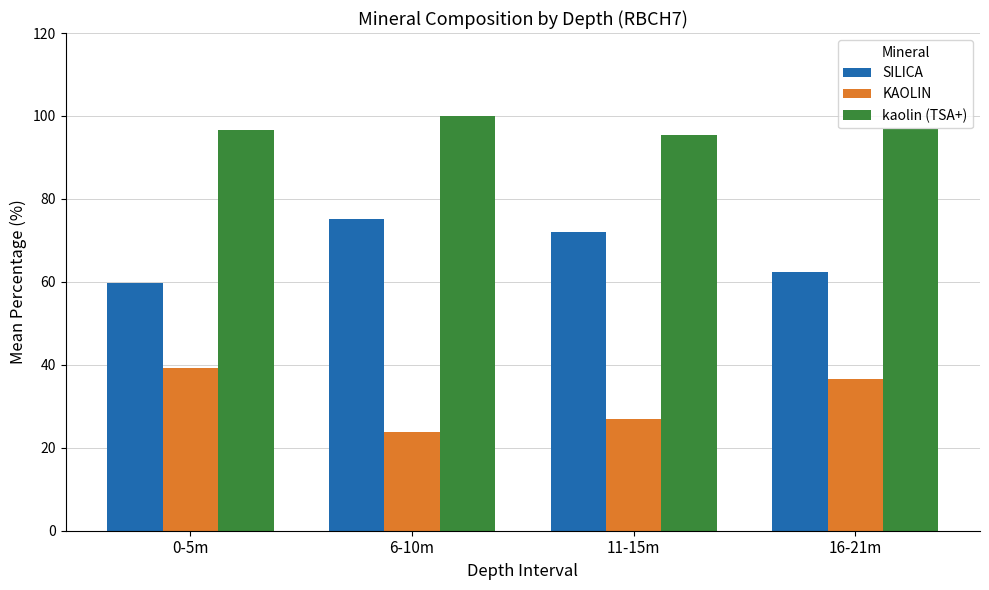

At how many categories does at least one series exceed 51?

4